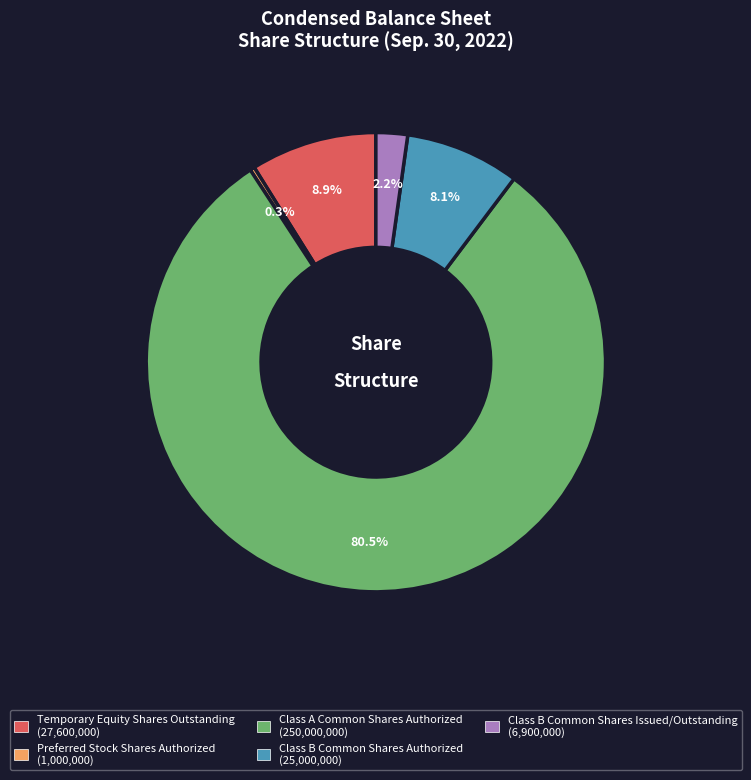

How many segments does this pie chart have?

5